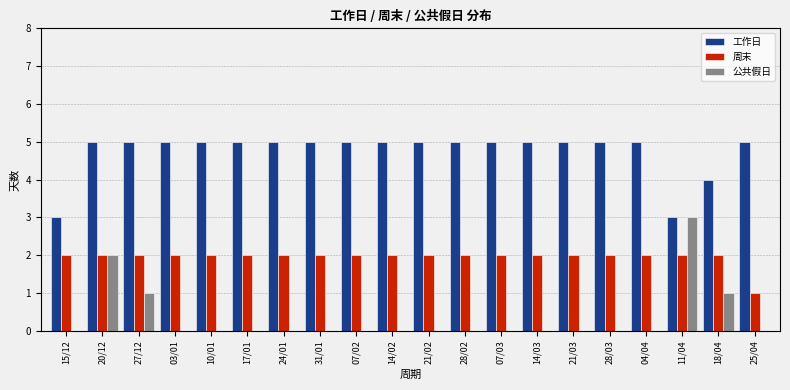

What is the sum of all 工作日 values?

95